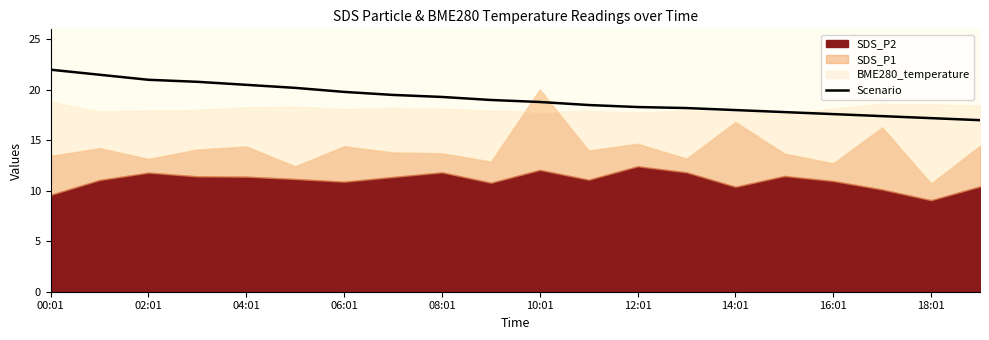

The value of Scenario at 12:01 is 11.3. True or false?

False